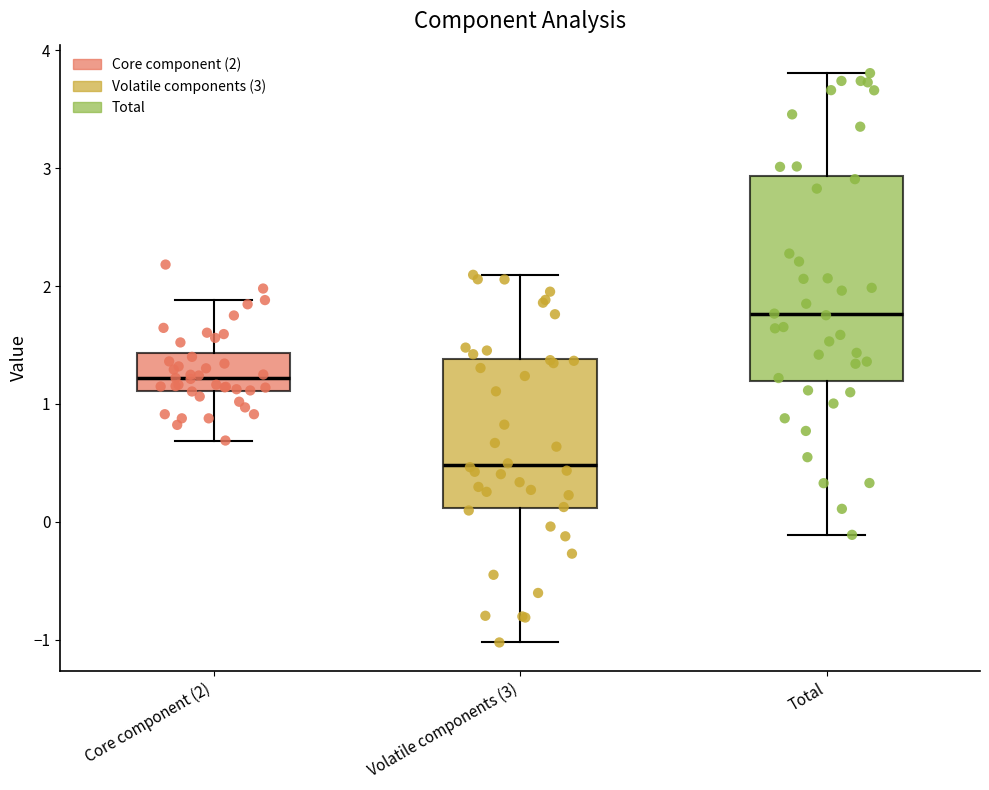

Which box's median line is the lowest?

Volatile components (3)